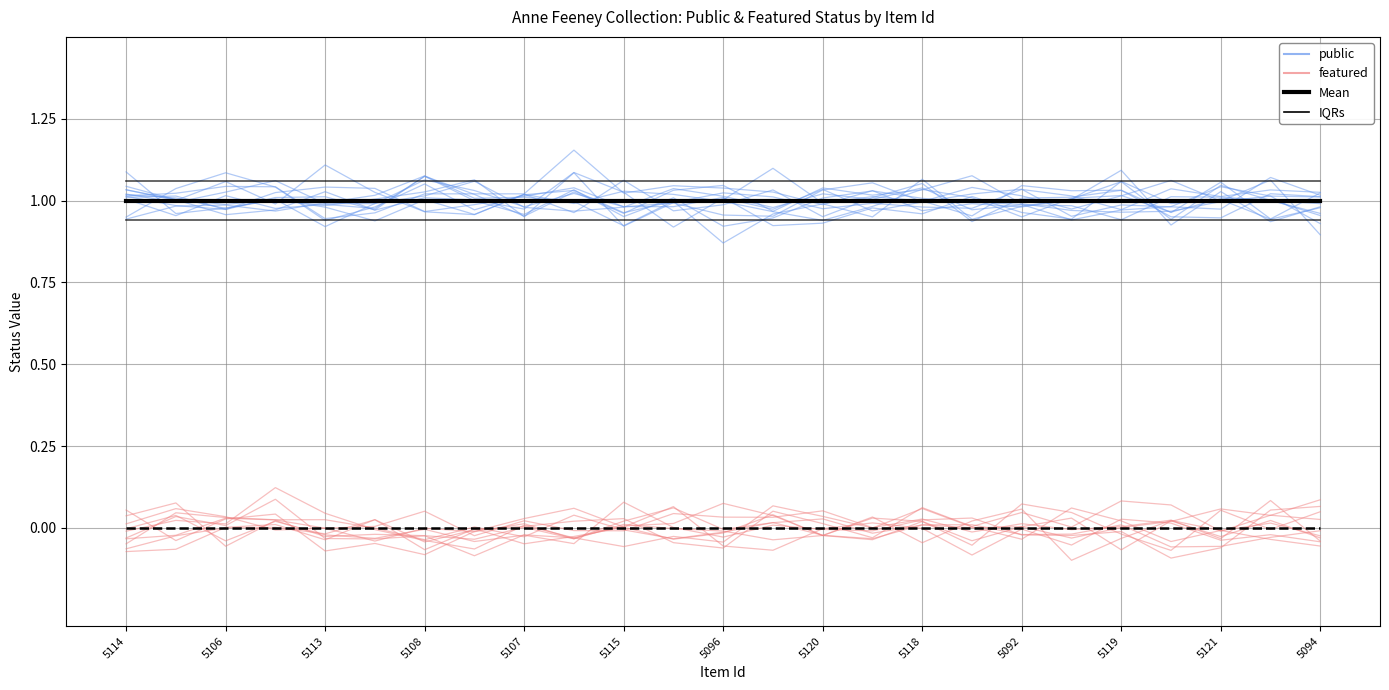

How many series are shown in this chart?

4